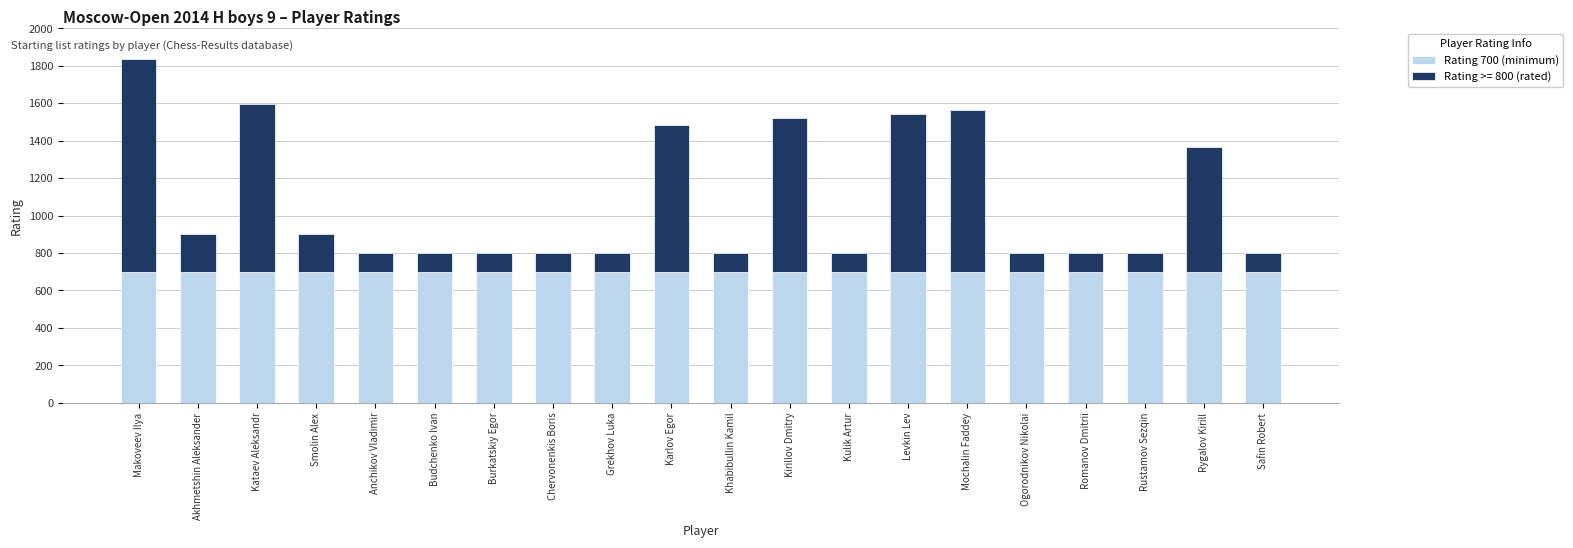

True or false: Rating 700 (minimum) has a value of 952 at Akhmetshin Aleksander.

False